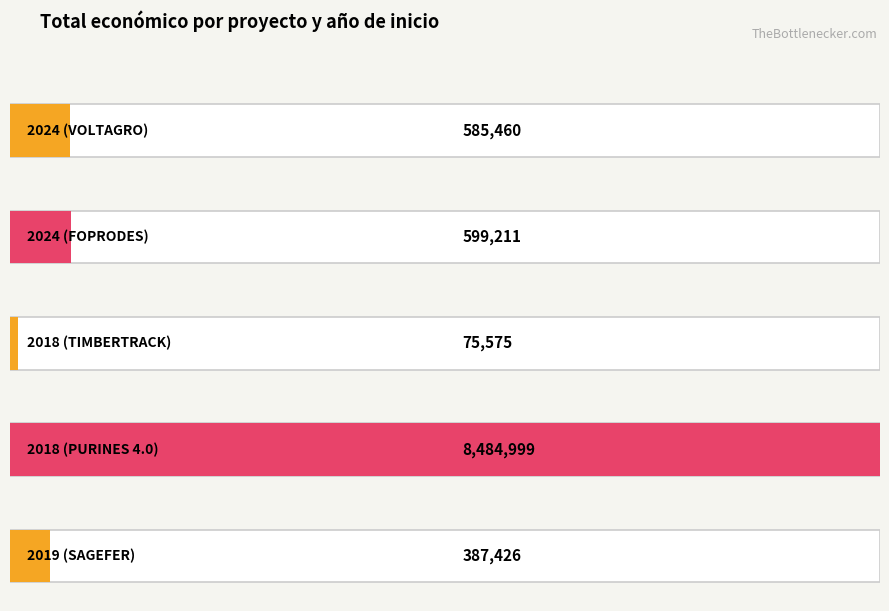

Where is the data nearest to the value 4280287?

2024 (FOPRODES)